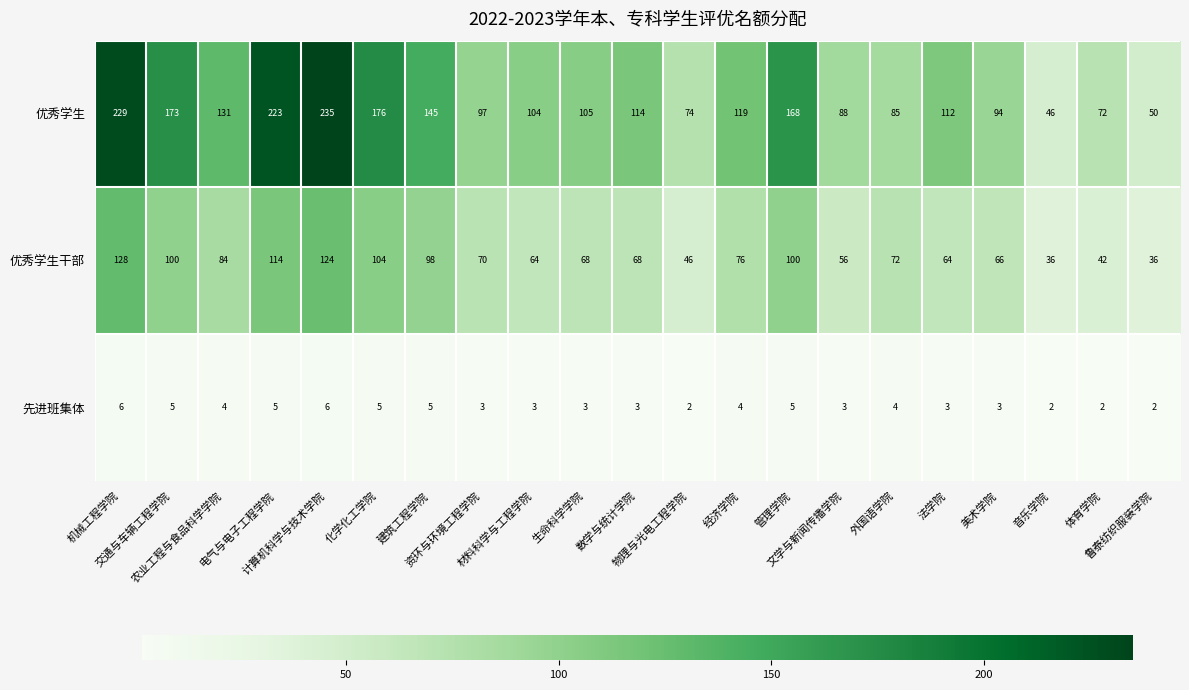

What is the sum of all 先进班集体 values?

78